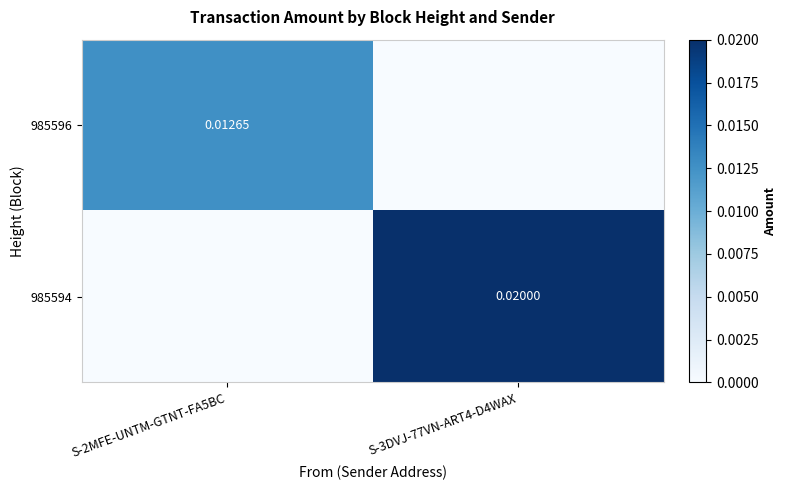

Between S-2MFE-UNTM-GTNT-FA5BC and S-3DVJ-77VN-ART4-D4WAX, which is larger?

S-2MFE-UNTM-GTNT-FA5BC